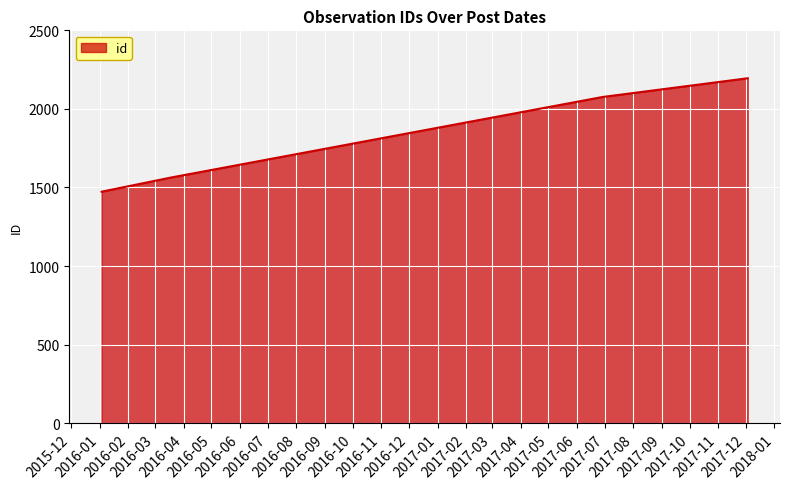

True or false: the data has more than 2 interior local peaks.

False